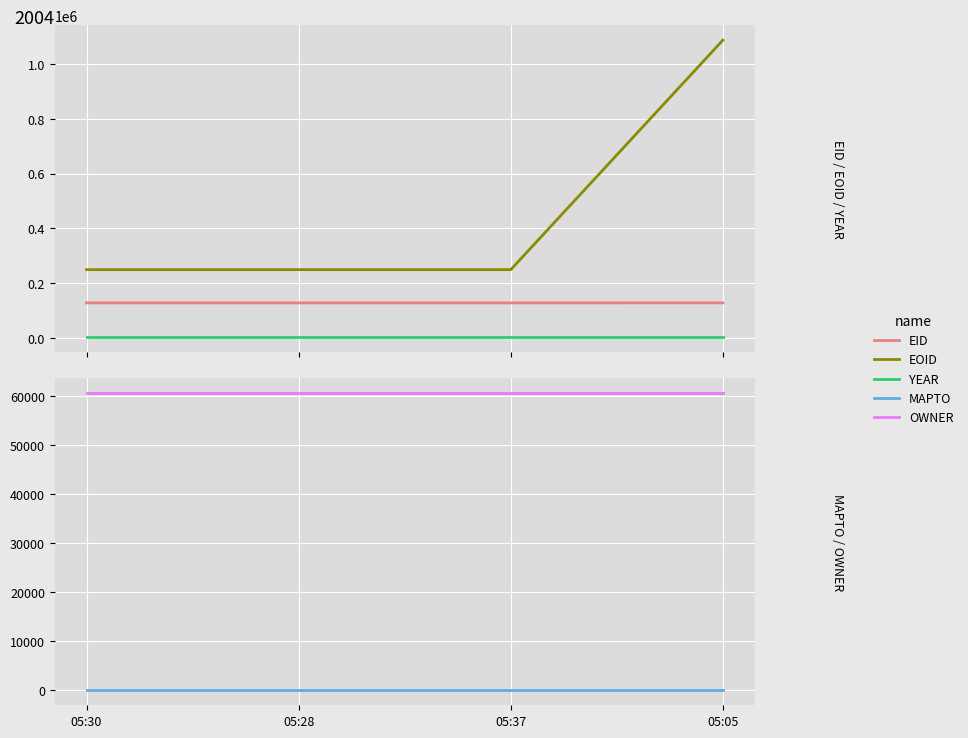

At which label does EOID reach its minimum?

05:28